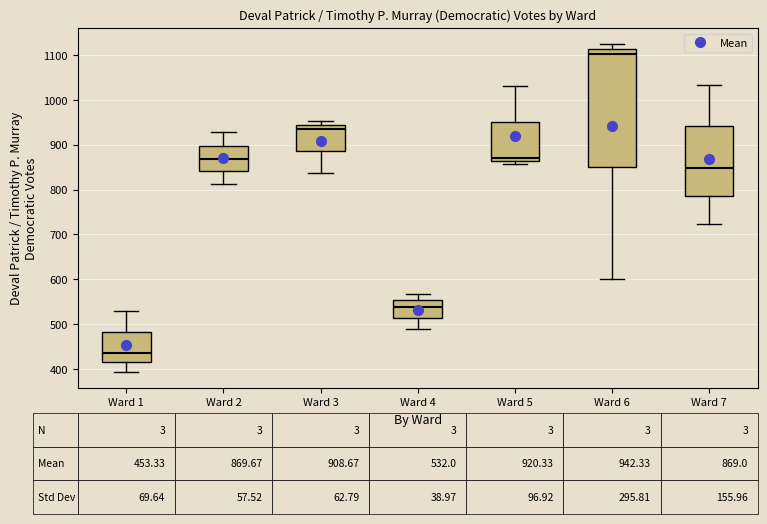

Comparing the boxes themselves (not the whiskers), which one is the tallest?

Ward 6